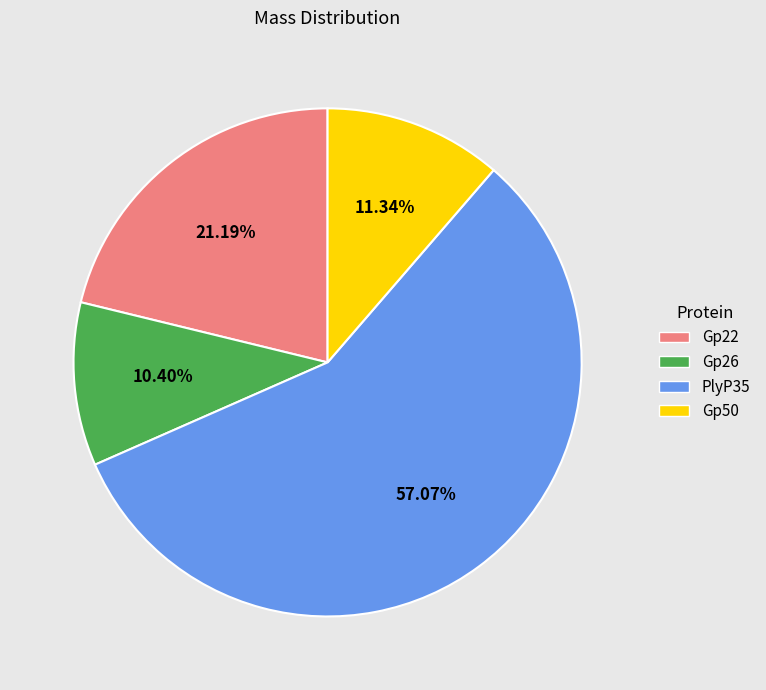

To the nearest percent, what is the difference between the Gp50 and Gp22 slice percentages?

10%